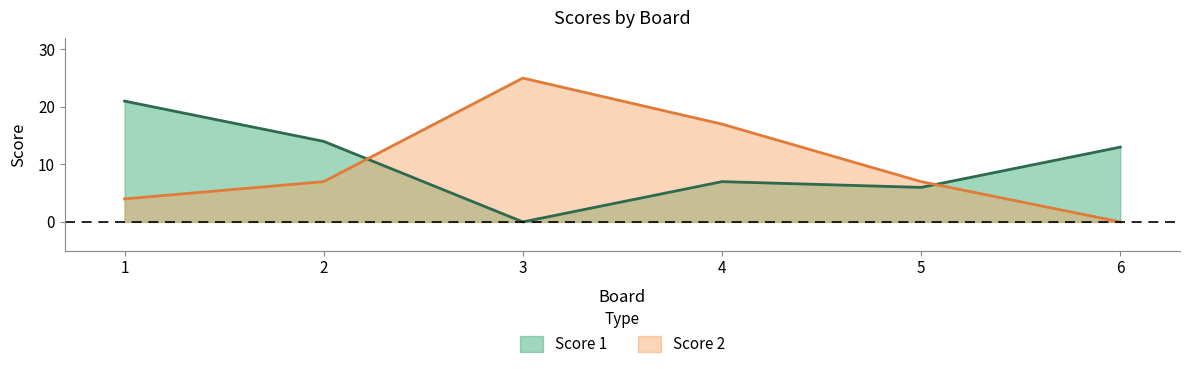

Where is the first local maximum for Score 1?

4